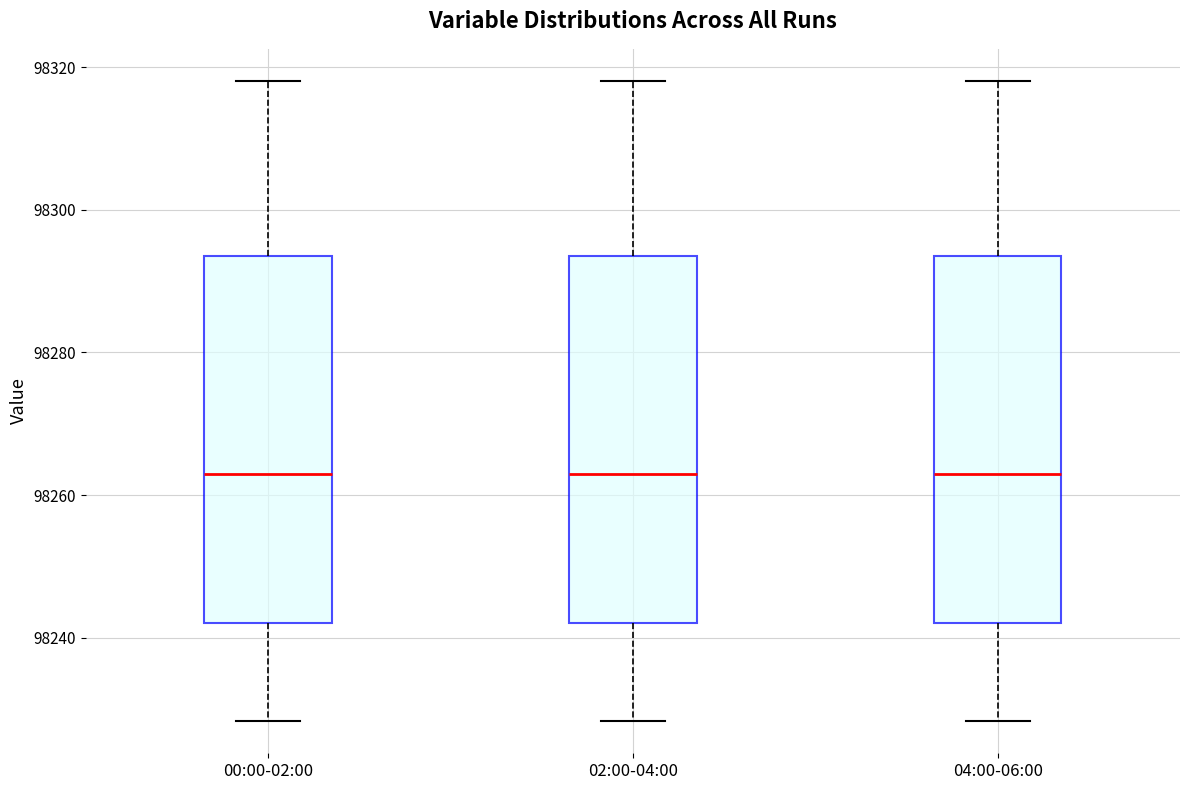

Where is the upper edge of the box for 00:00-02:00 on the y-axis? The values are not printed on the chart, so give them approximately, as read against the axis.

98294